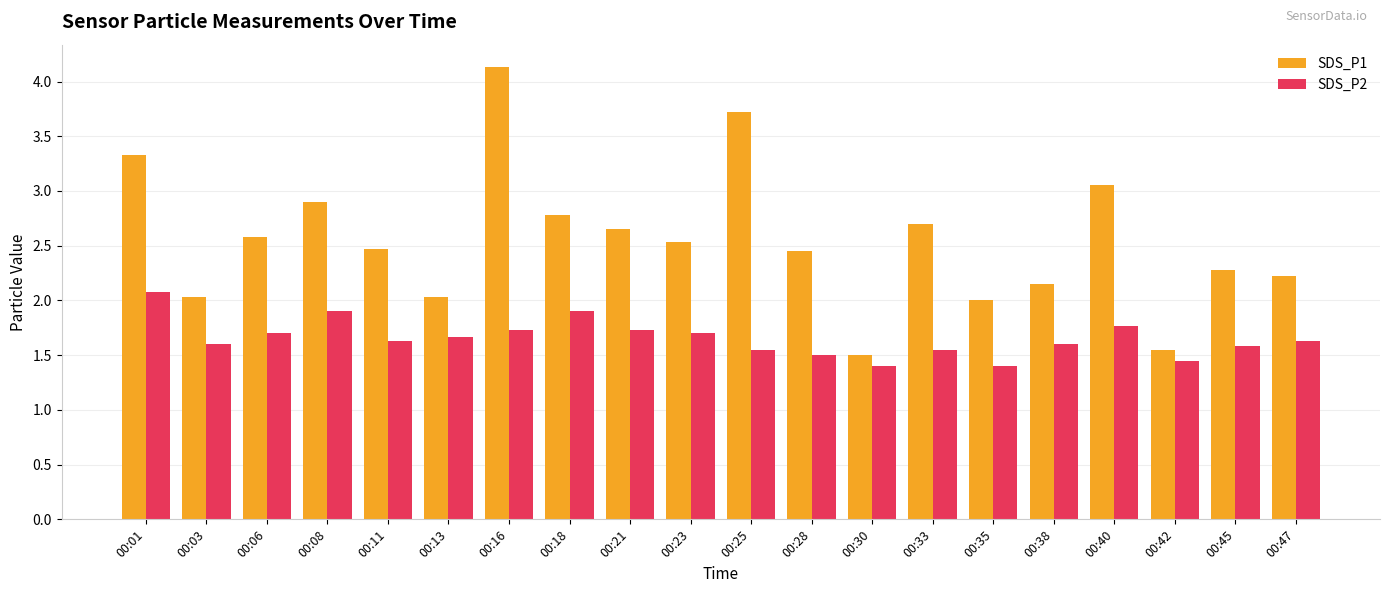

How many data points does each series have?

20